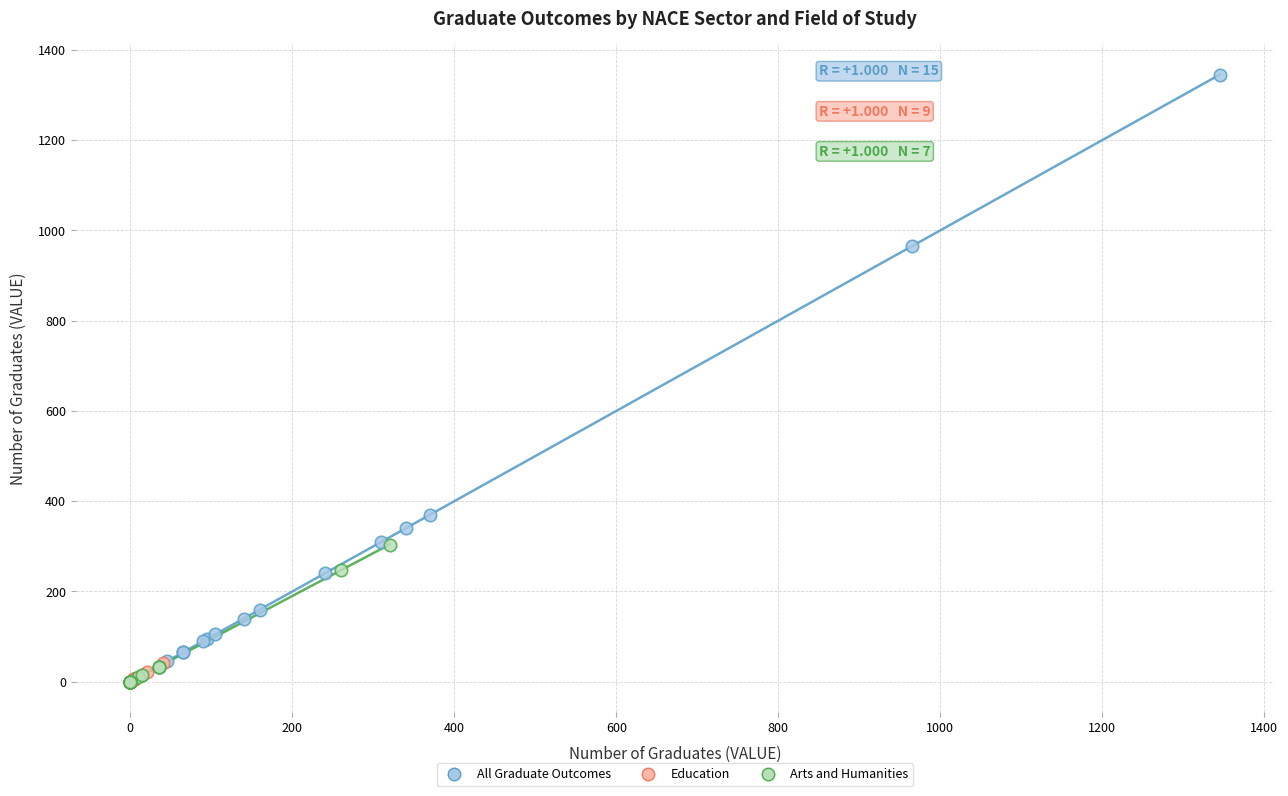

Which series has the widest spread of Y values?

All Graduate Outcomes